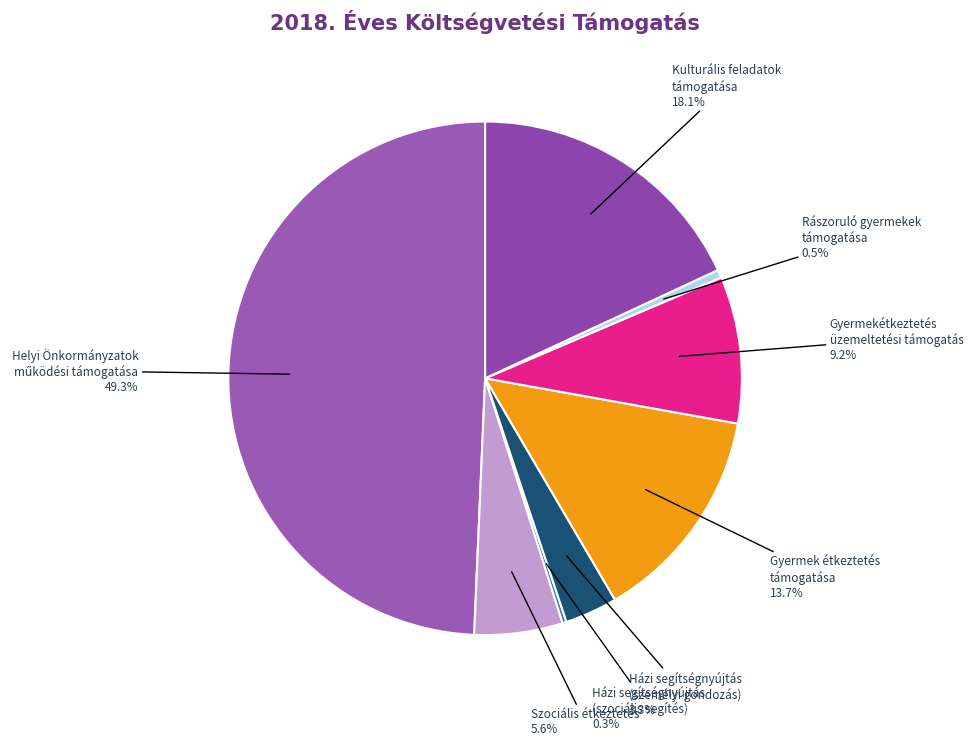

Which has a higher value, Szociális étkeztetés or Kulturális feladatok támogatása?

Kulturális feladatok támogatása